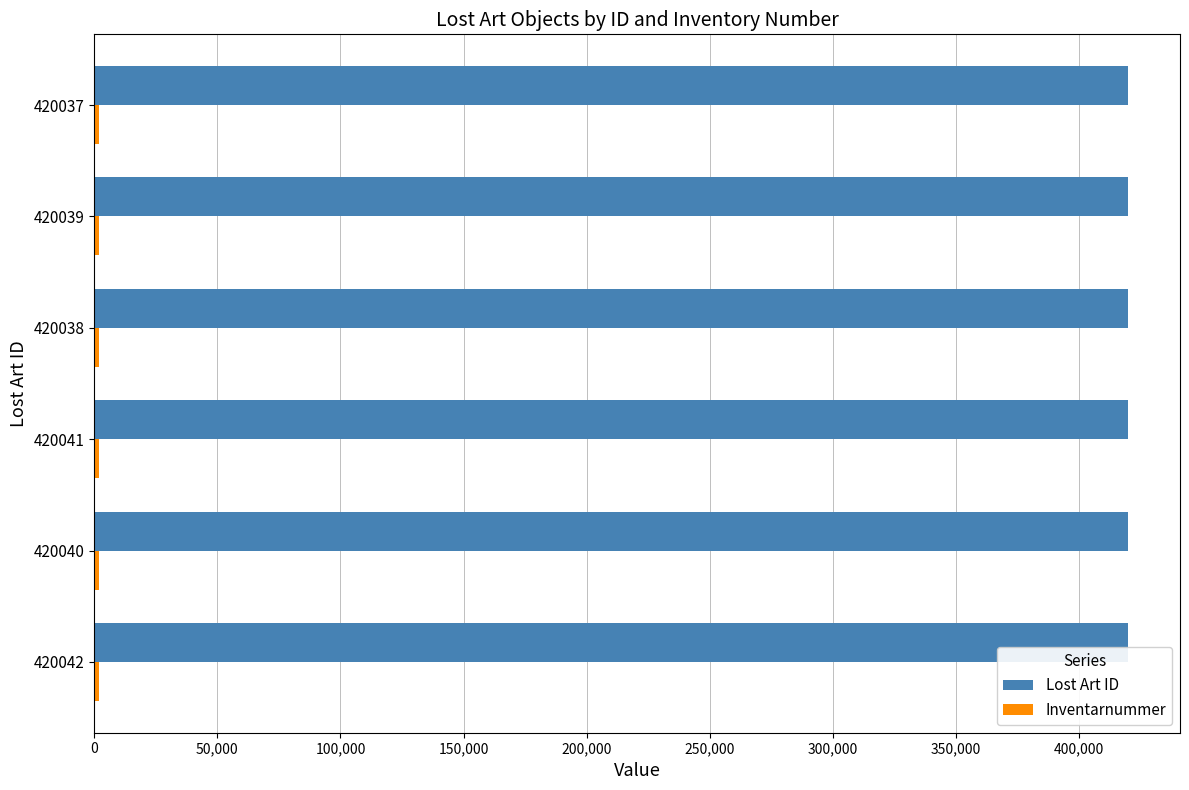

Is it true that Lost Art ID equals 420041 at 420041?

True